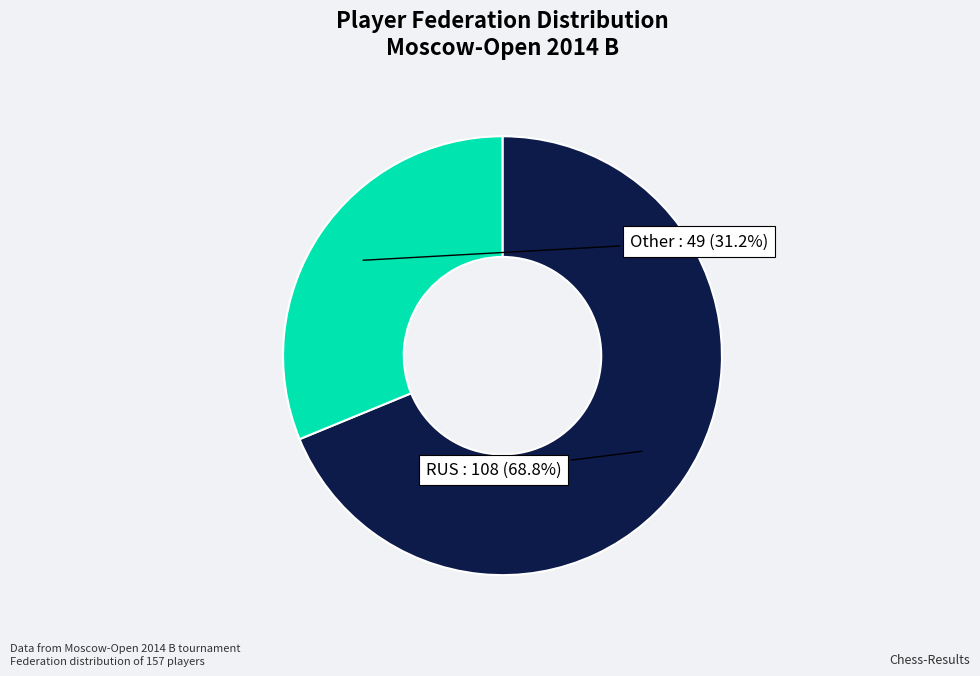

Is there a majority slice in this chart?

Yes